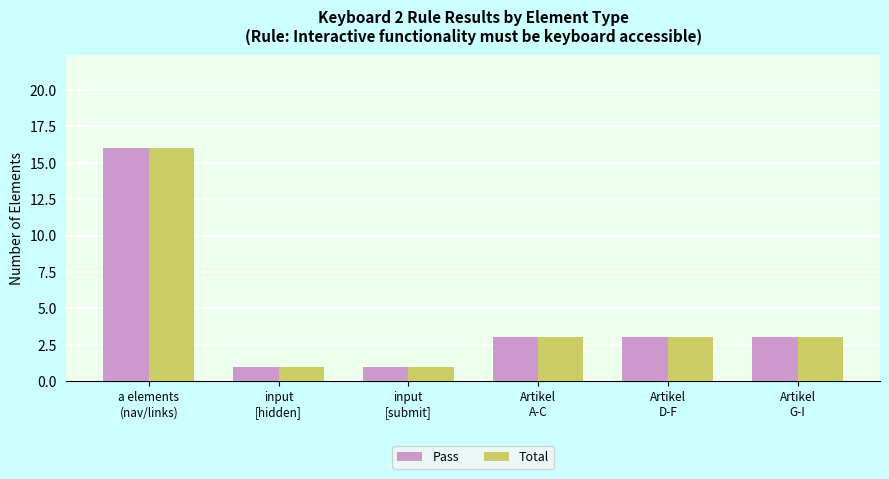

What is the smallest value displayed?

1